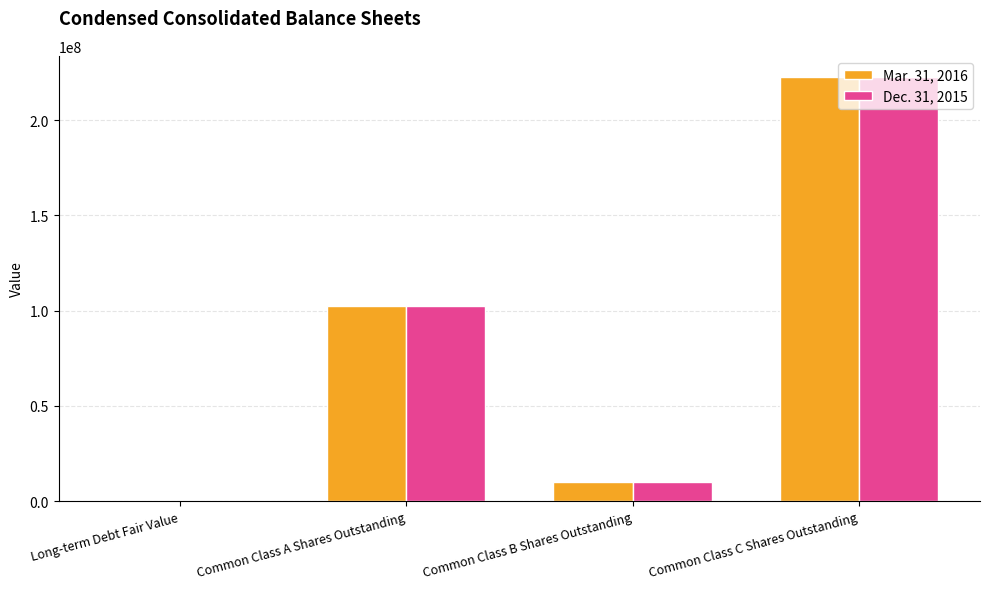

How many categories are shown in the chart?

4